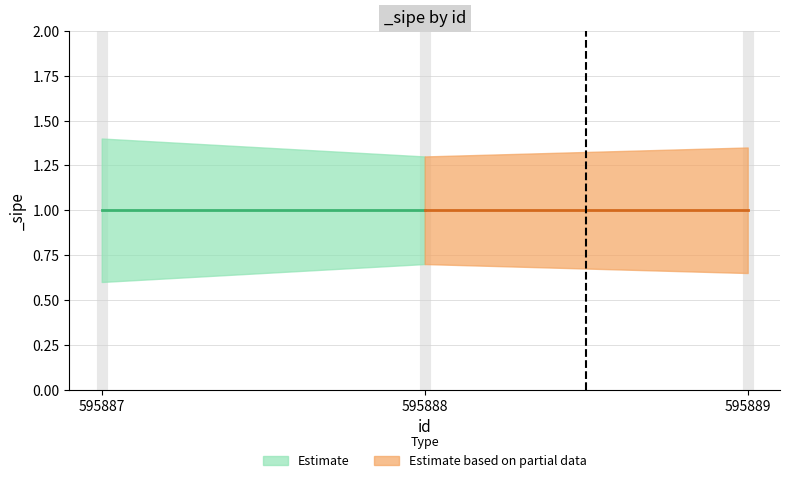

Where is _sipe_mid nearest to the value 1?

595887